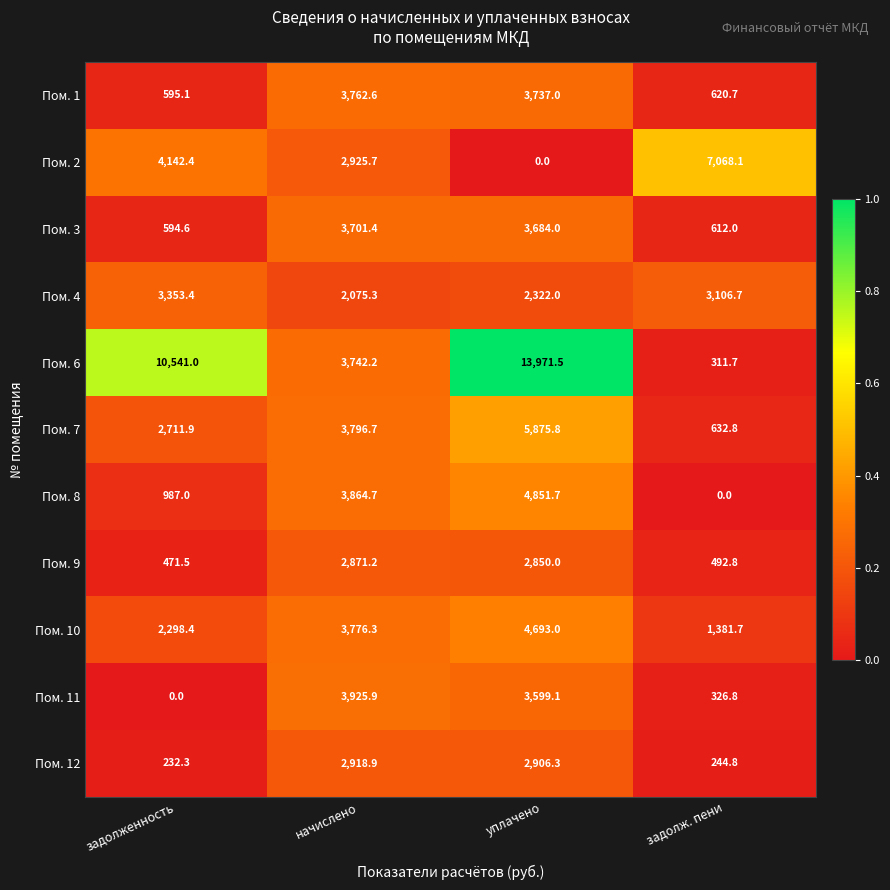

True or false: Пом. 1 has a value of 2549.4 at начислено.

False